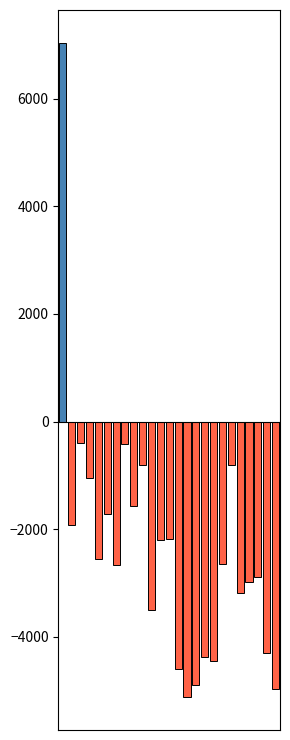

What is the minimum value shown in the chart?

-5123.8